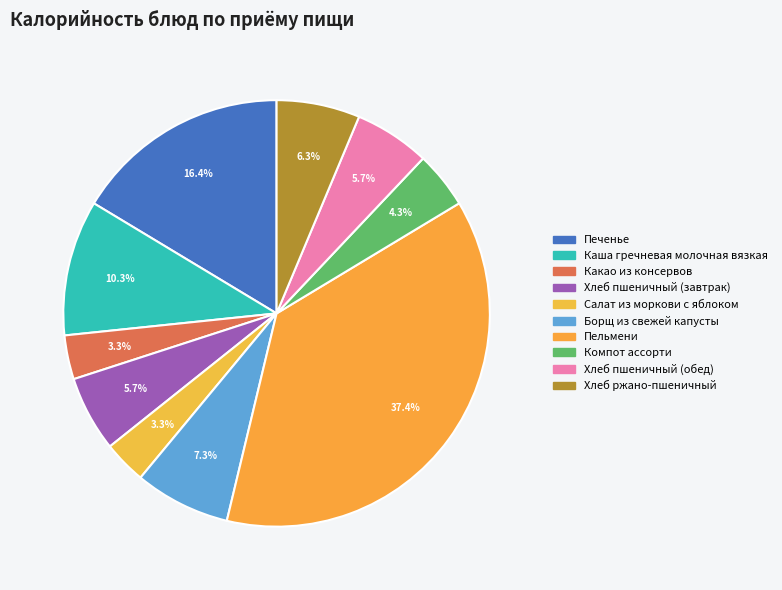

What percentage is NOT represented by Печенье?

83.6%